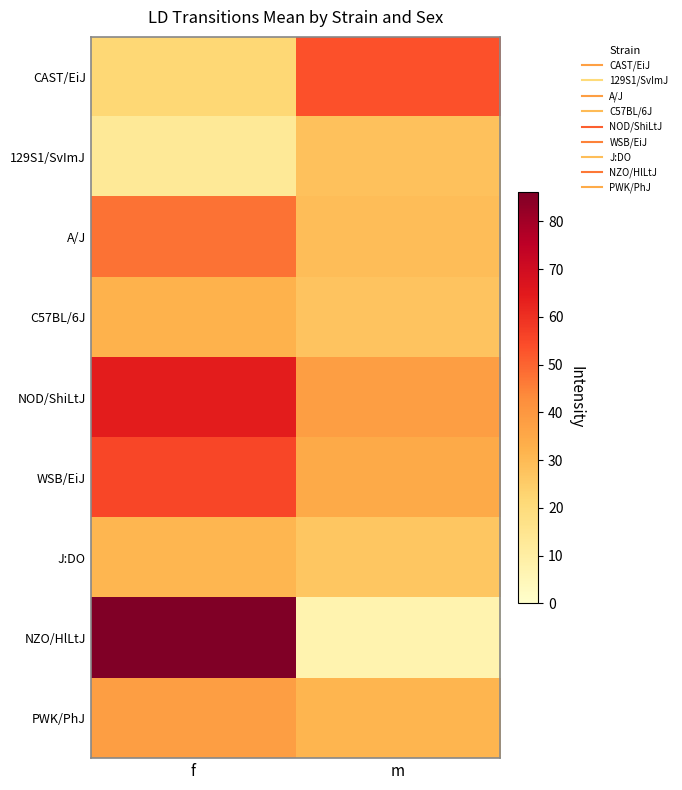

How many categories are shown in the chart?

2